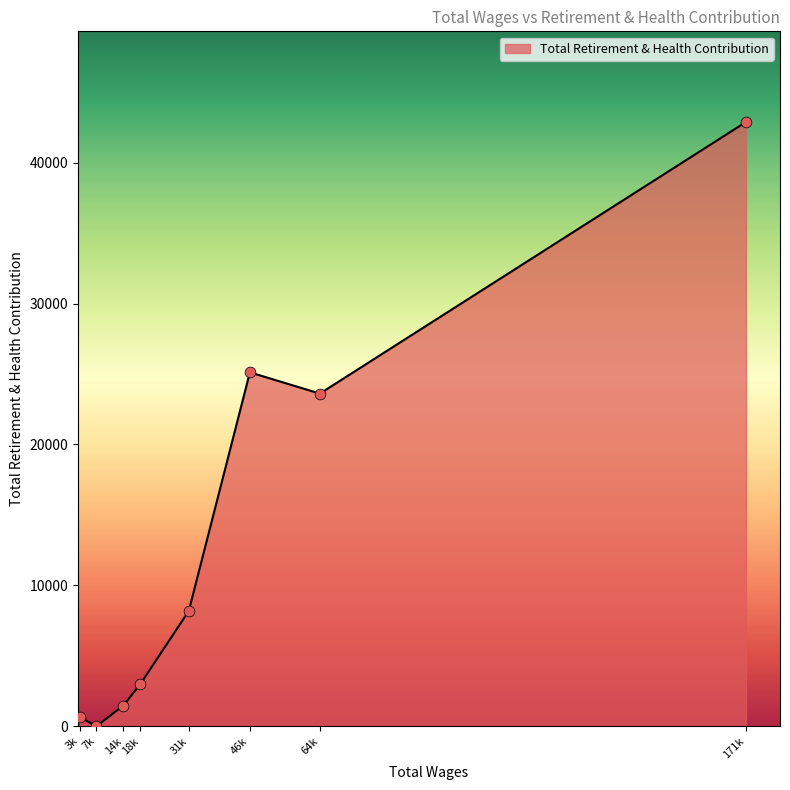

What is the change in value from 46k to 64k?

-1507